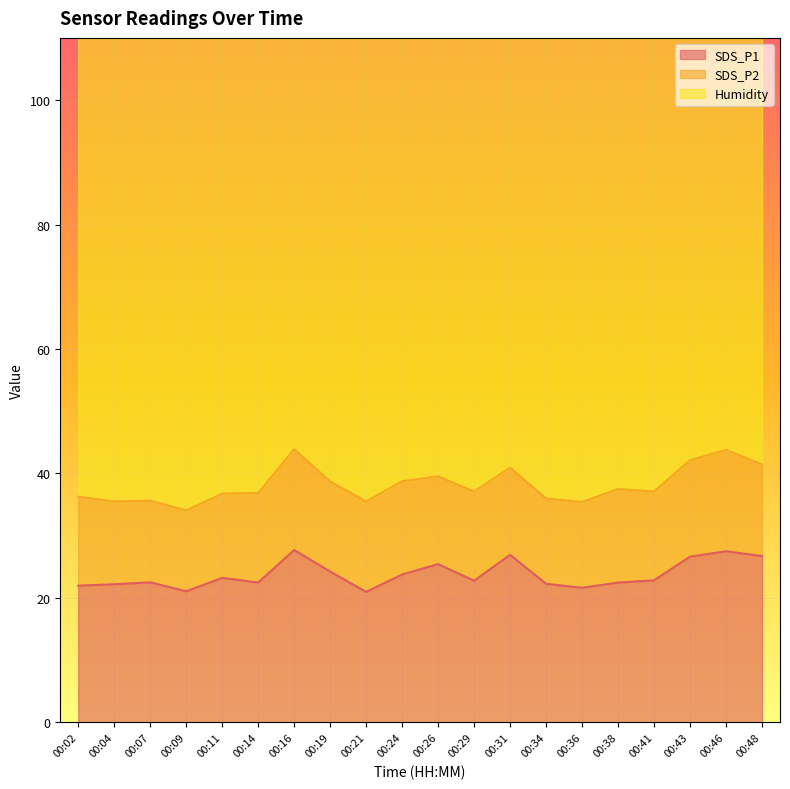

How many lines are shown in the chart?

3